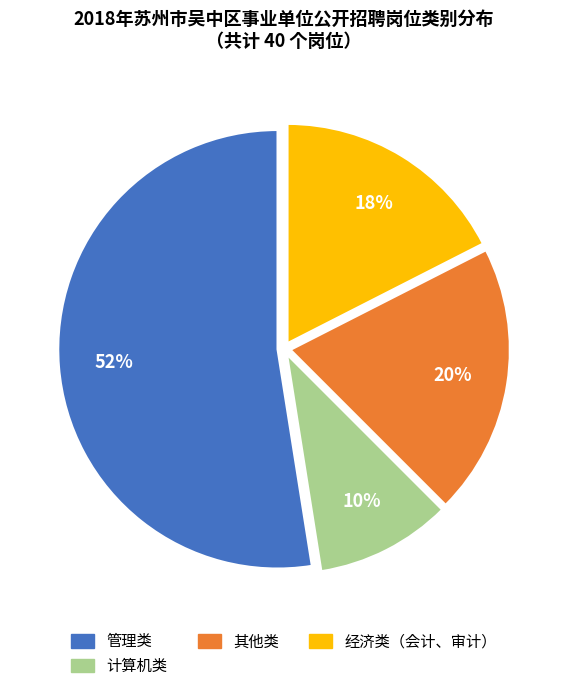

How many segments does this pie chart have?

4